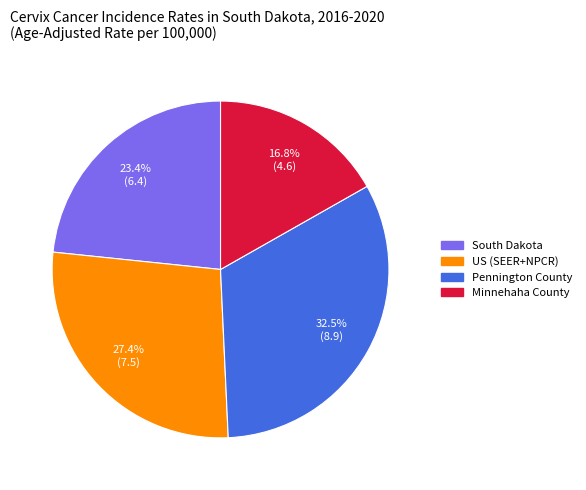

Which category has the biggest portion of the pie?

Pennington County